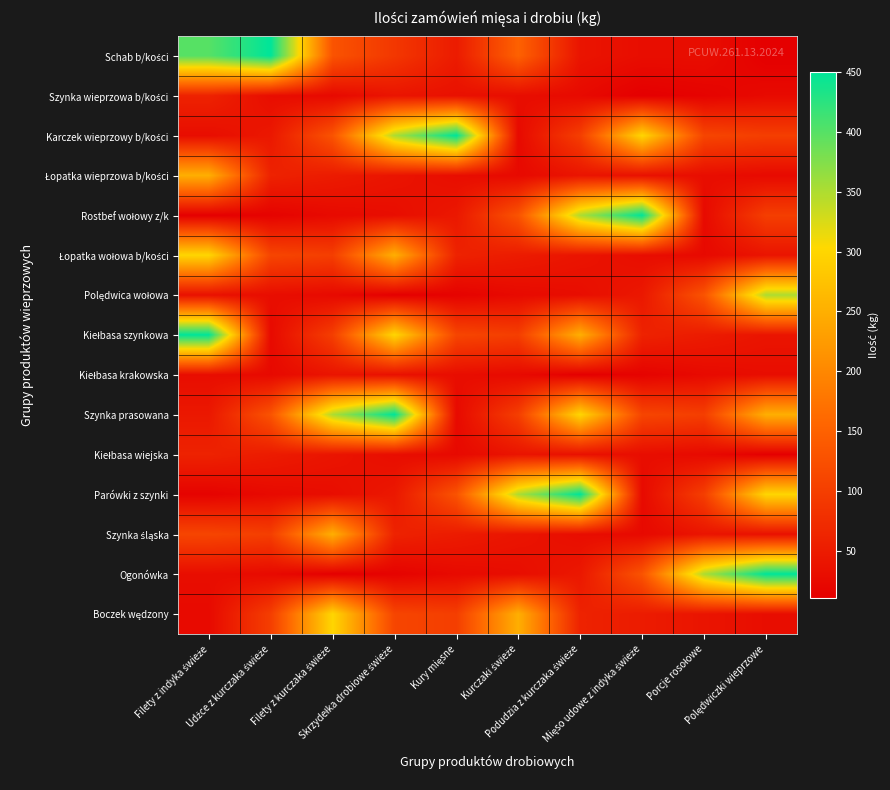

Which series has the largest range (max minus min)?

Schab b/kości